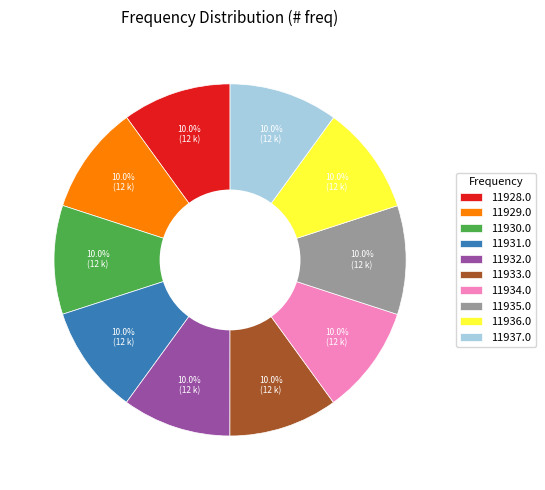

Is it true that 11936.0 is 17% of the pie?

False